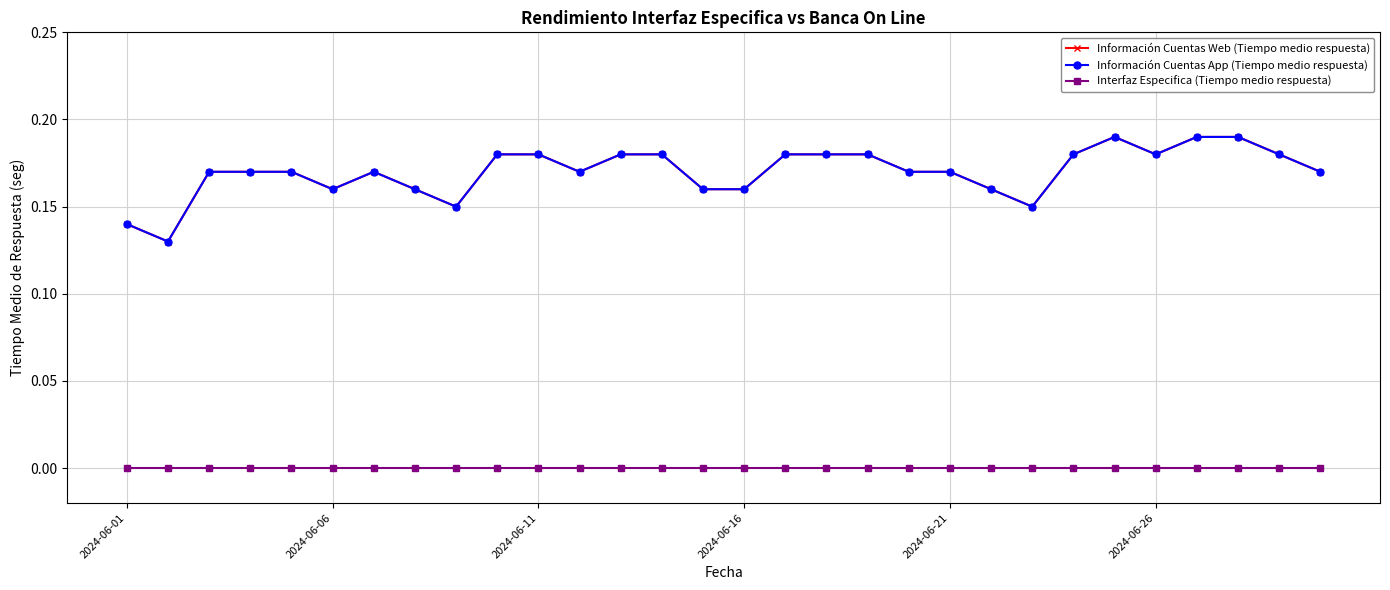

Is this an area chart (filled region under the line)?

No